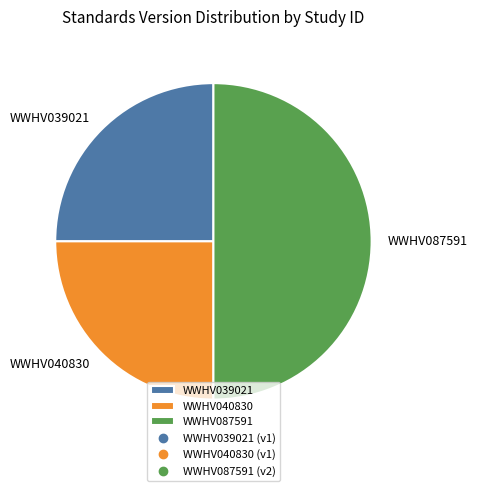

Between WWHV040830 and WWHV087591, which is larger?

WWHV087591